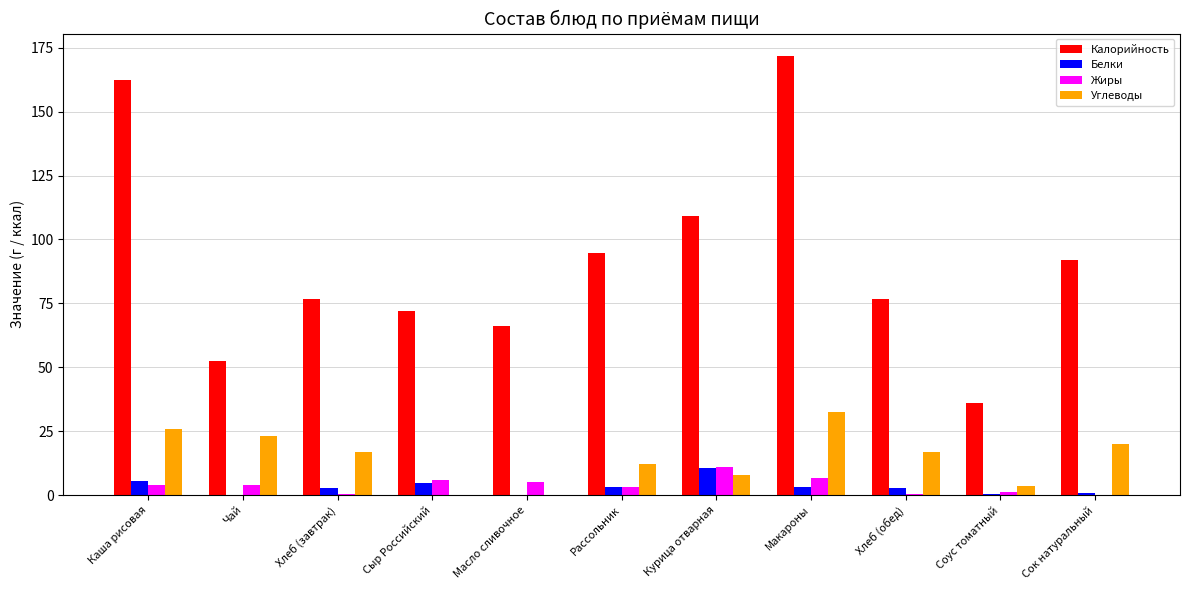

What are all the series names shown in the legend?

Калорийность, Белки, Жиры, Углеводы